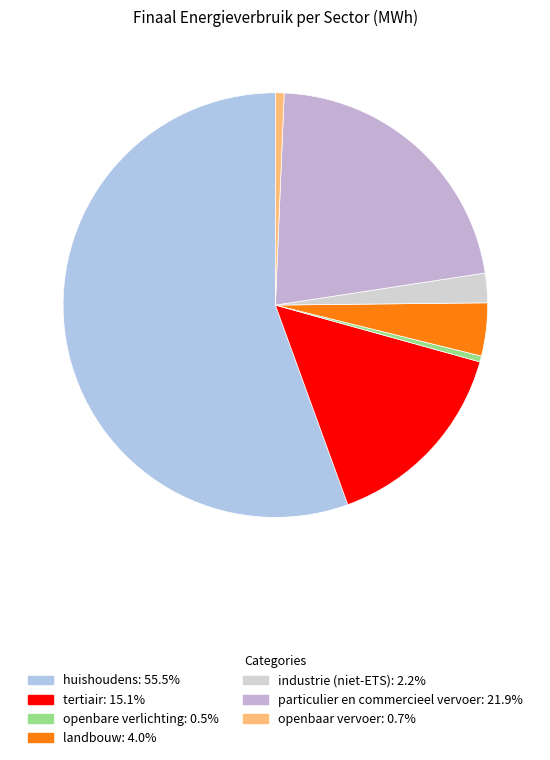

What is the change in value from huishoudens to openbare verlichting?

-139671.0